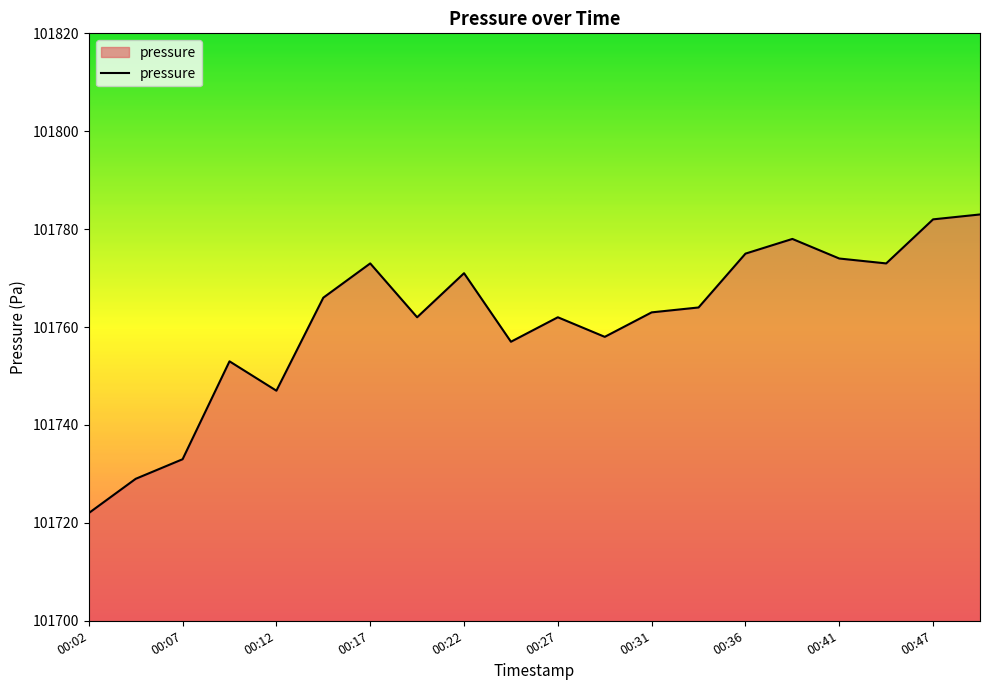

Reading left to right, list all the values displayed in this chart.

101722	101729	101733	101753	101747	101766	101773	101762	101771	101757	101762	101758	101763	101764	101775	101778	101774	101773	101782	101783